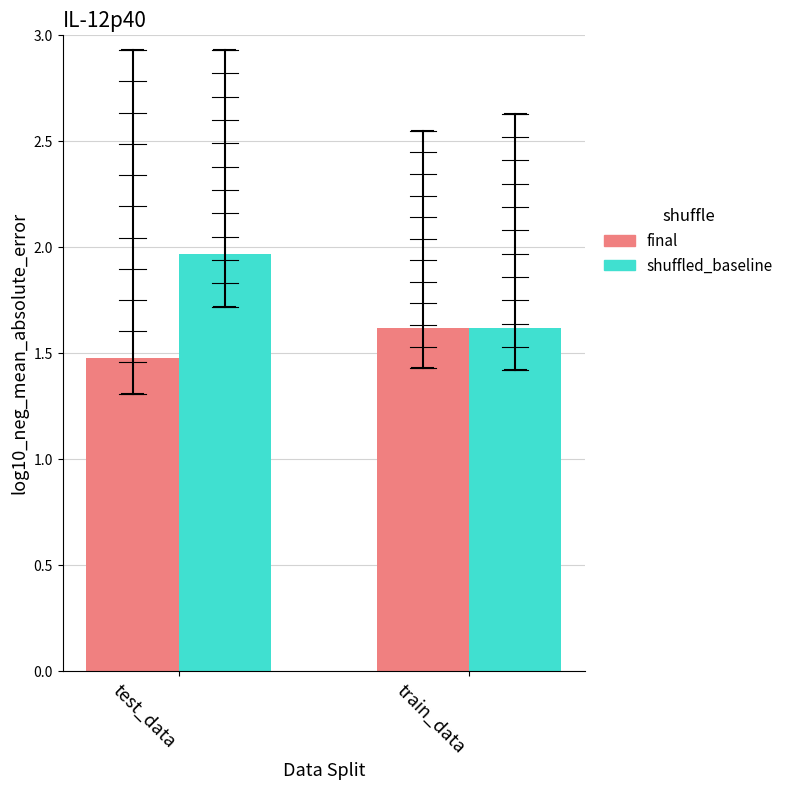

List the series in order of their overall mean, highest first.

shuffled_baseline, final